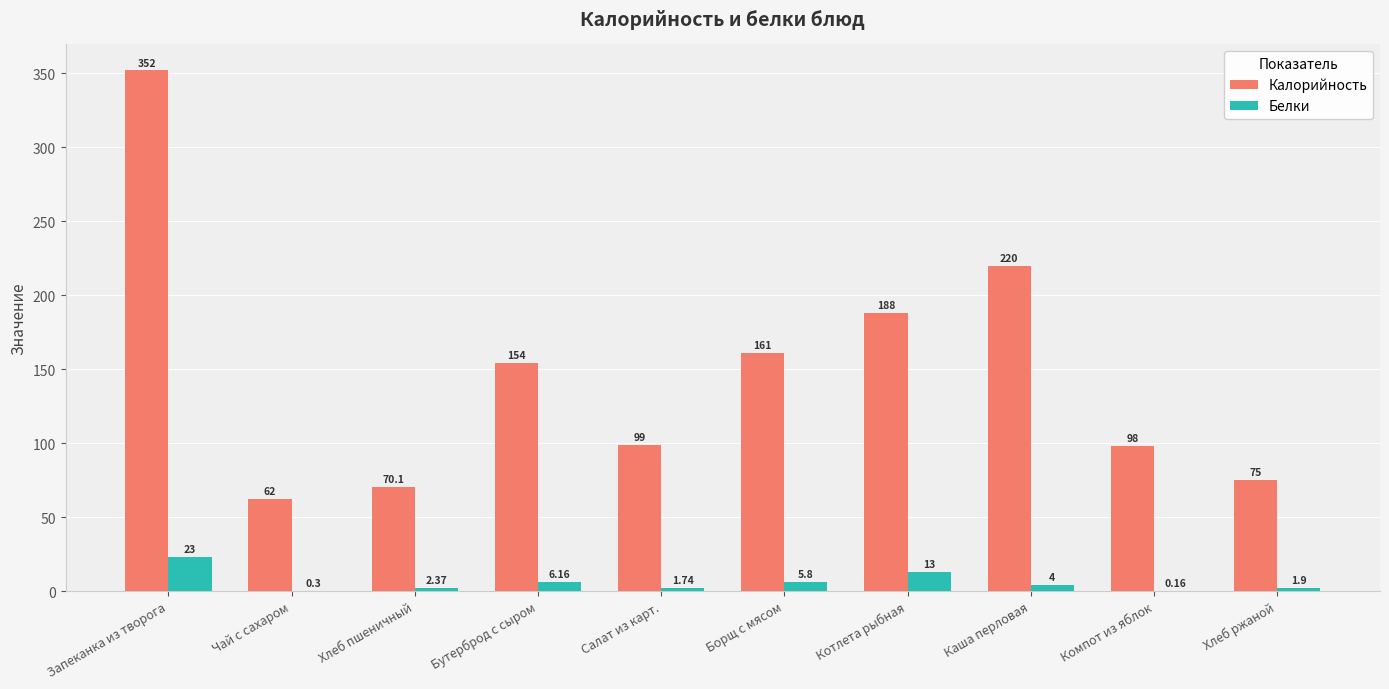

At which label does Белки first exceed 4?

Запеканка из творога